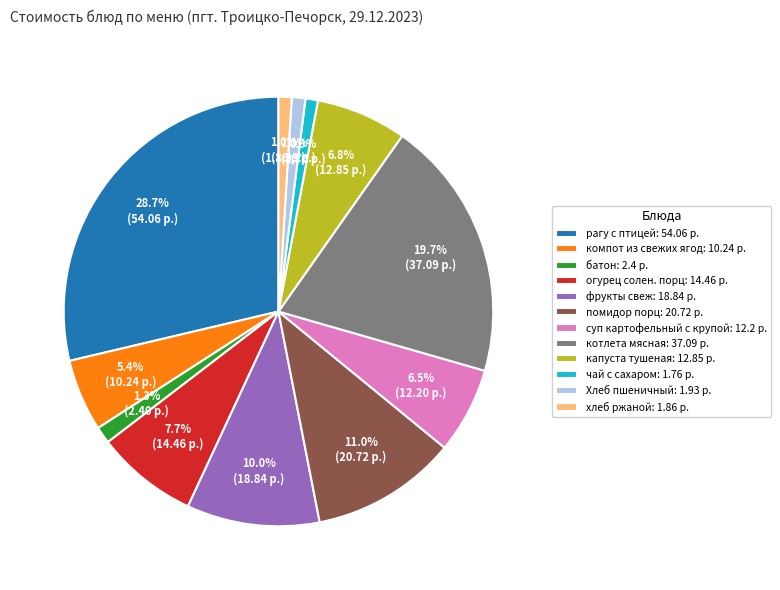

To the nearest percent, what portion does помидор порц represent?

11%